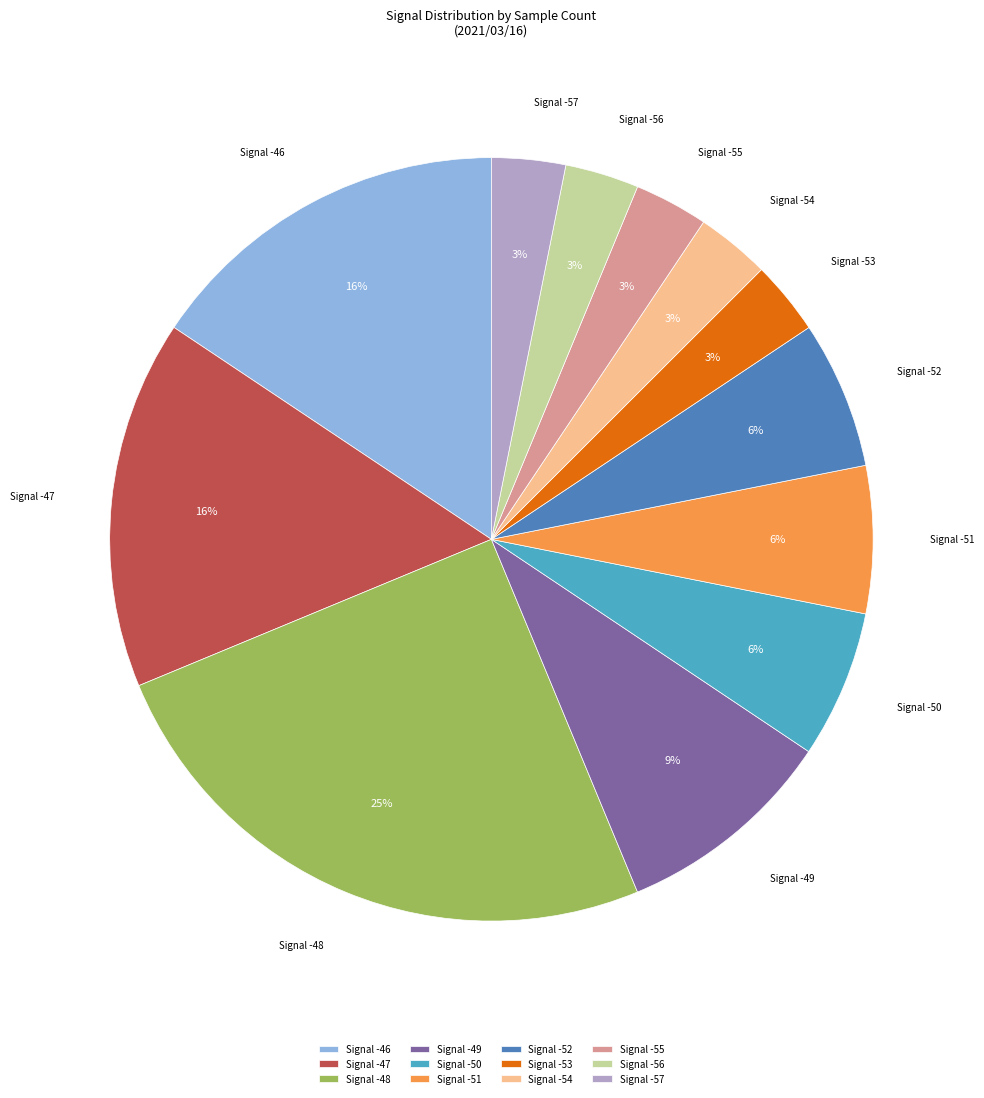

The Signal -49 slice represents 1% of the pie. True or false?

False